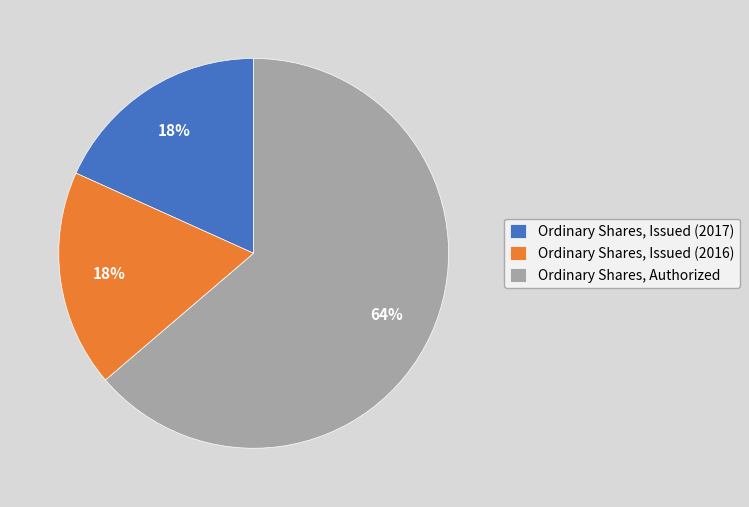

The Ordinary Shares, Issued (2016) slice represents 18% of the pie. True or false?

True